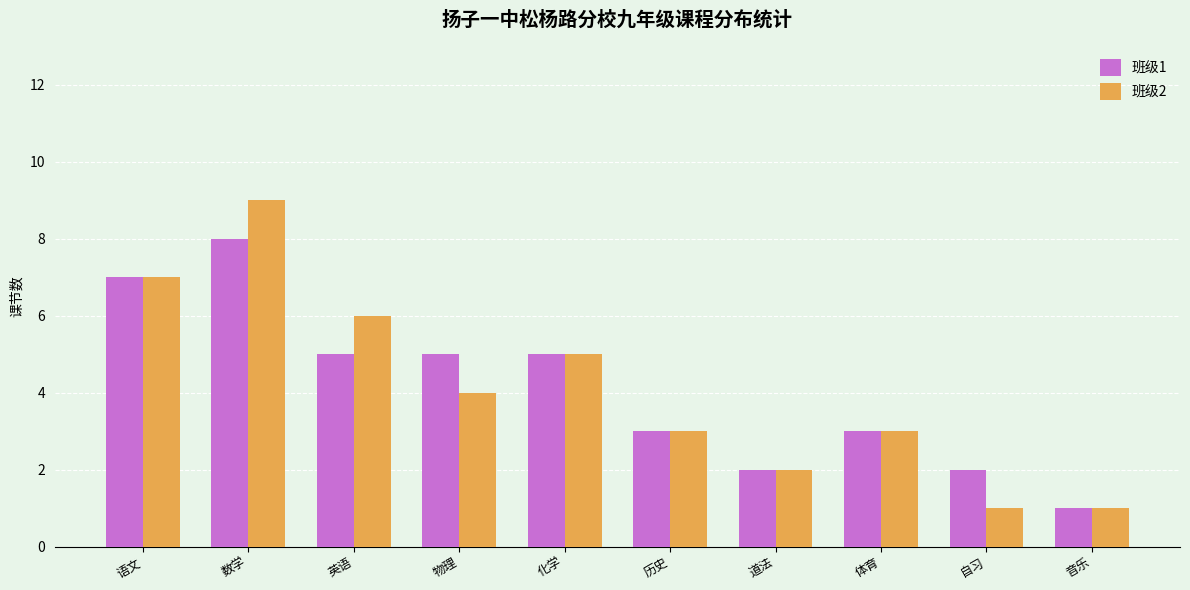

Between 数学 and 自习, which series saw the biggest shift?

班级2